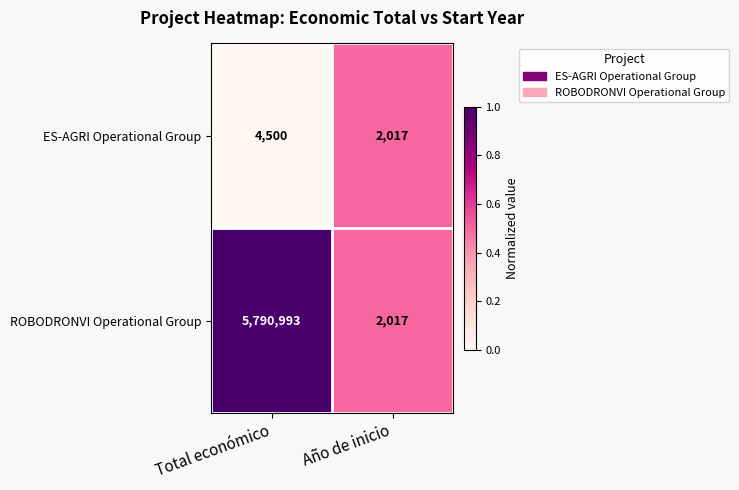

Is it true that ES-AGRI Operational Group equals 2017 at Año de inicio?

True